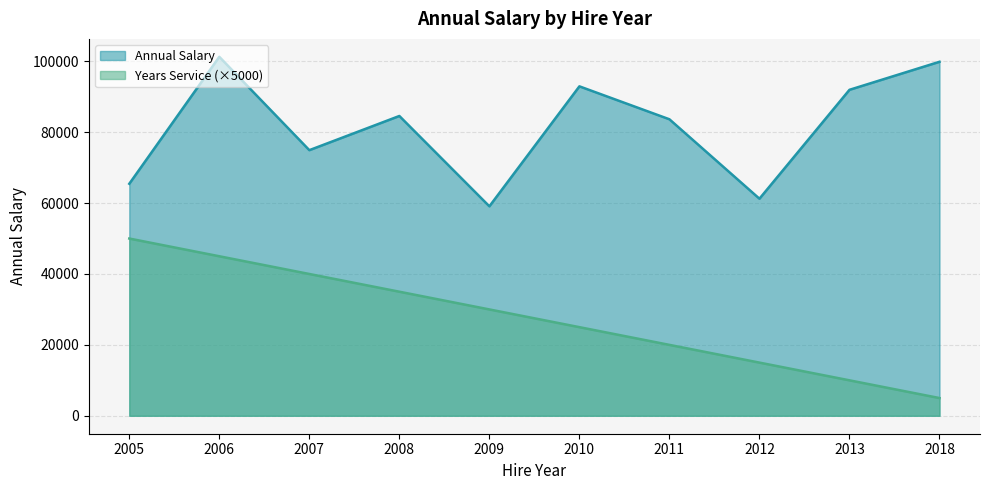

Rank the categories by Annual Salary value from highest to lowest.

2006, 2018, 2010, 2013, 2008, 2011, 2007, 2005, 2012, 2009